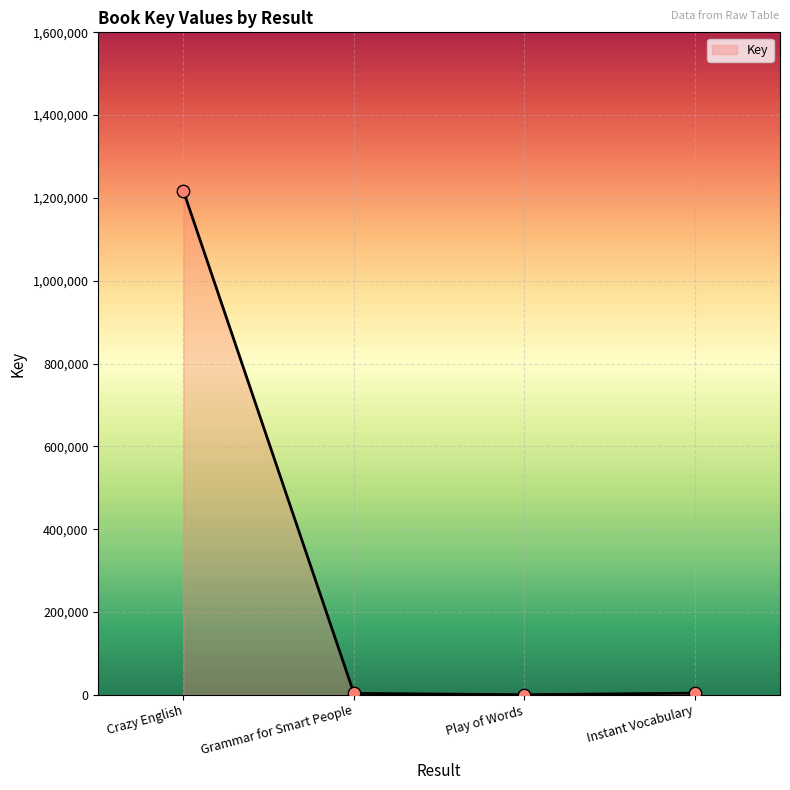

What is the change in value from Grammar for Smart People to Play of Words?

-3145